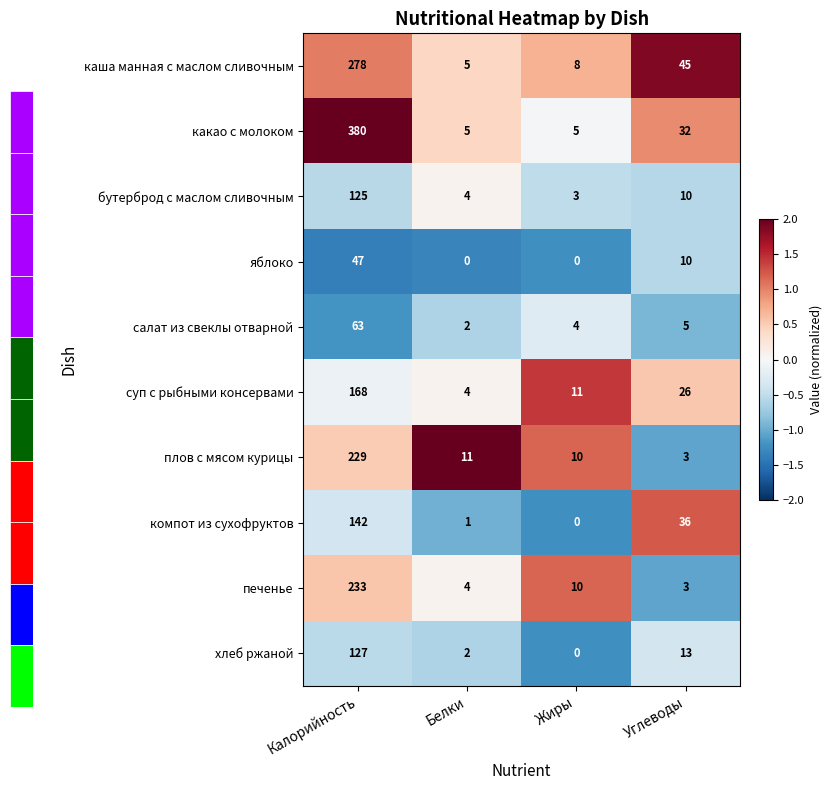

At how many categories does at least one series exceed 1?

4